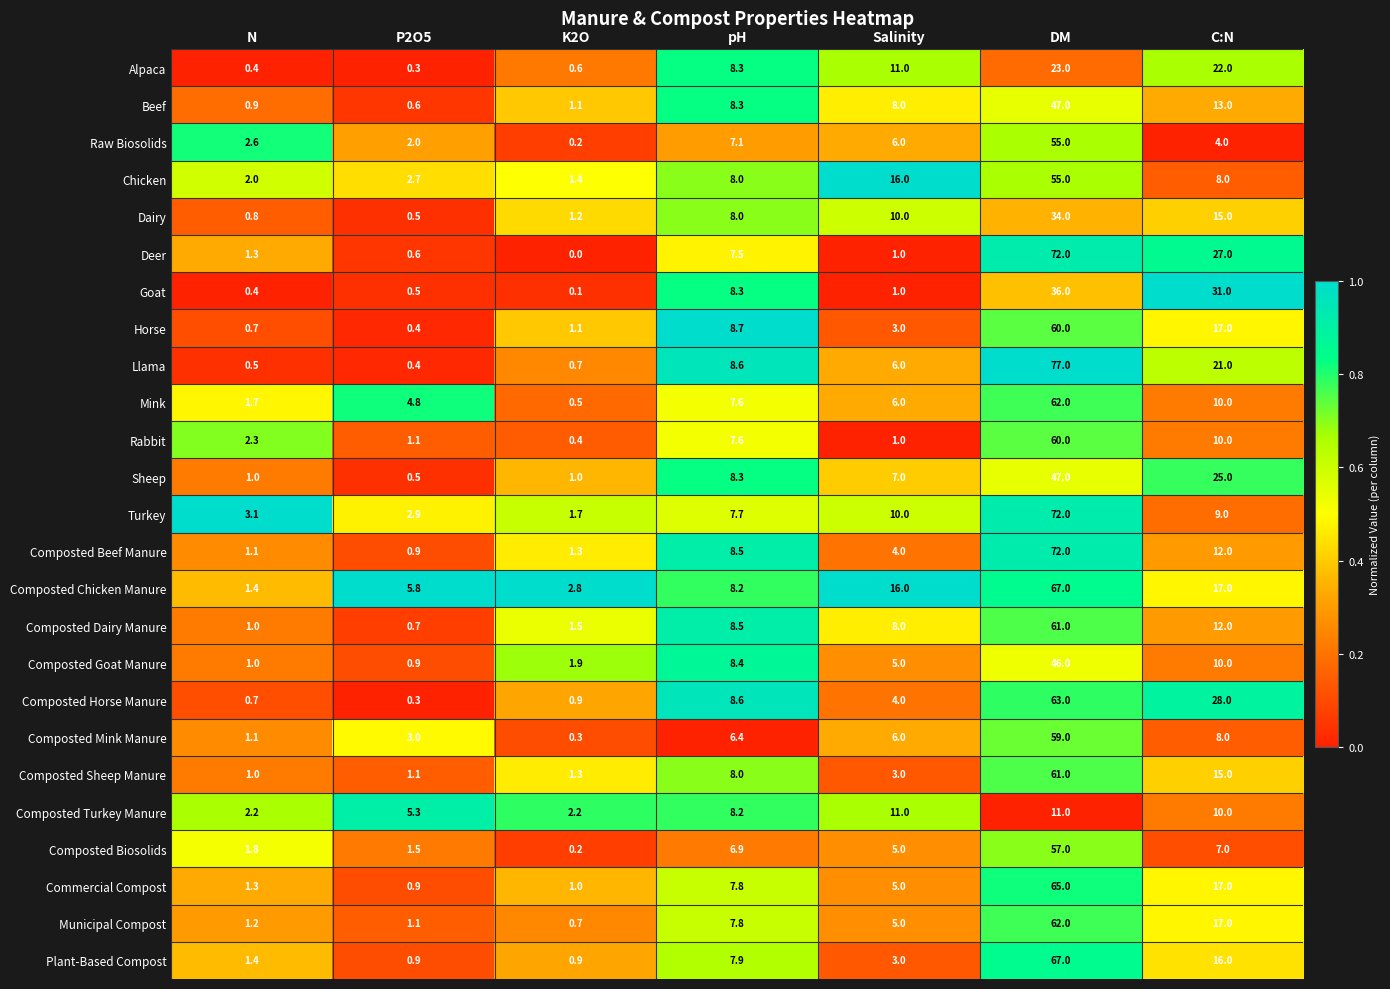

How many categories are shown in the chart?

7